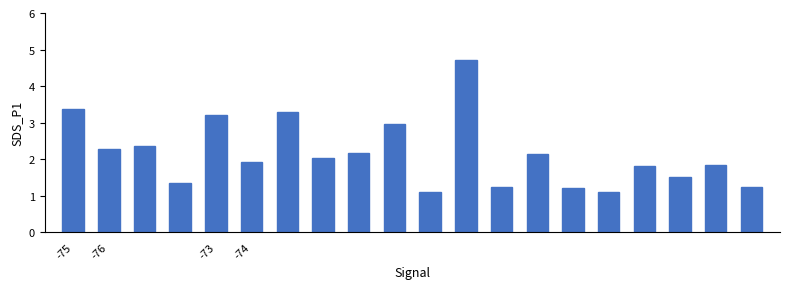

What is the average value?

2.1